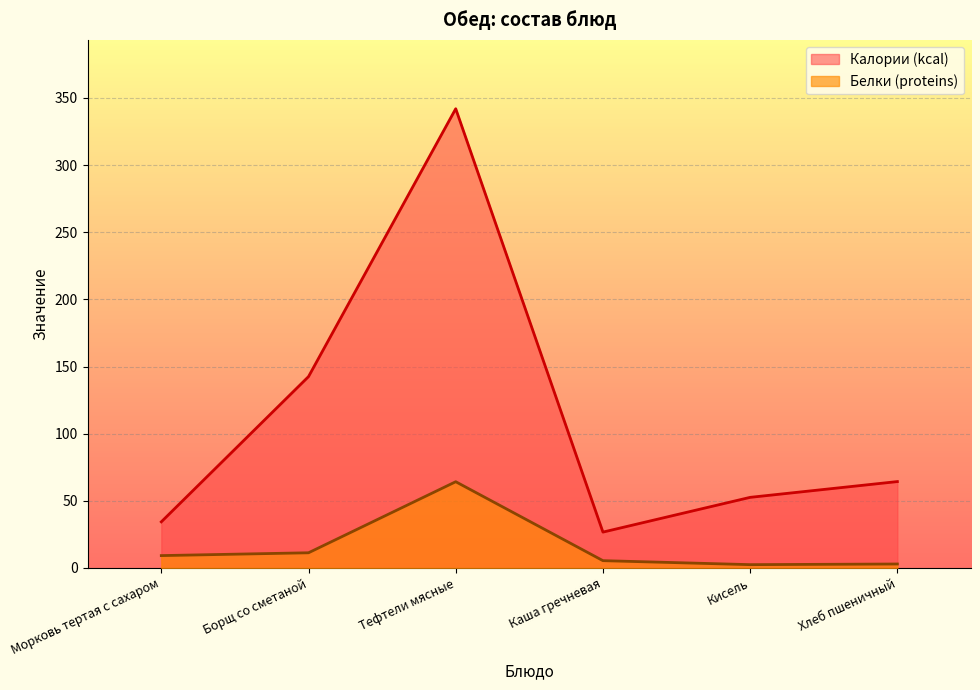

True or false: Калории (kcal) and Белки (proteins) intersect in this chart.

False